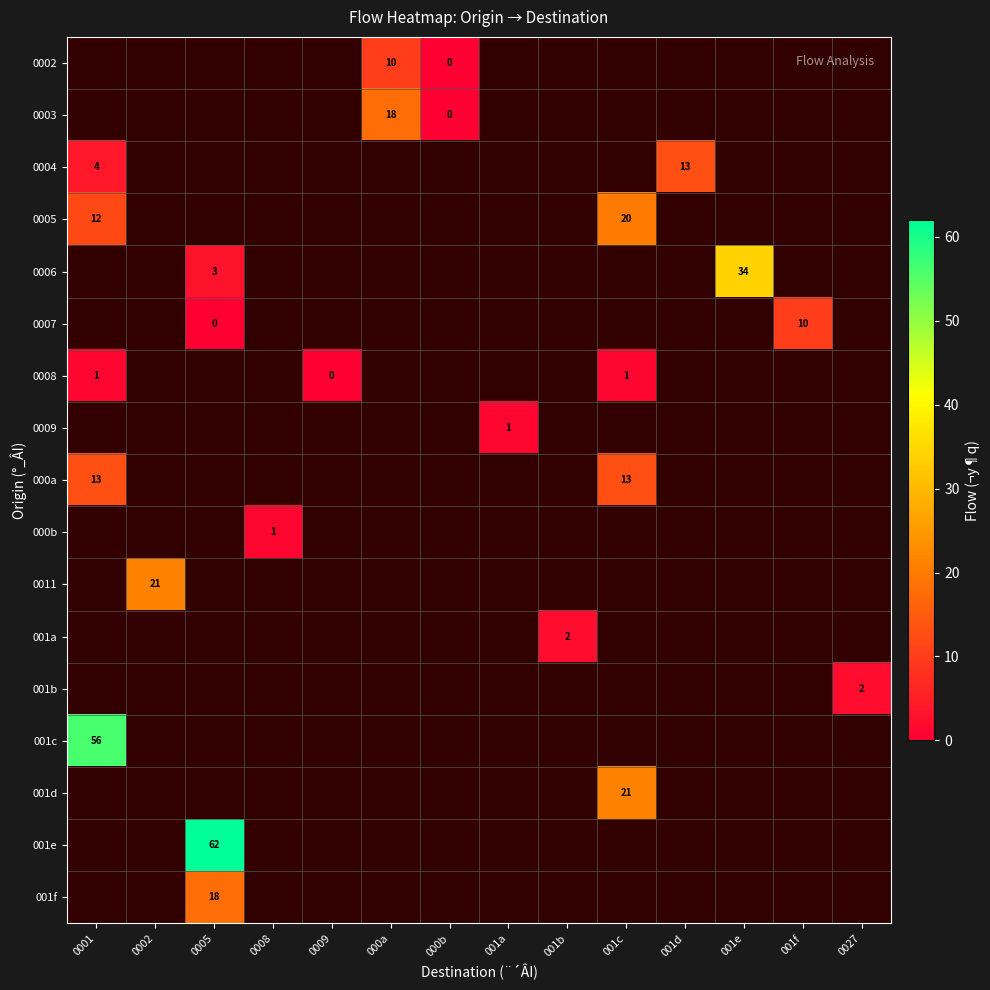

The value of 001a at 001b is 1. True or false?

False